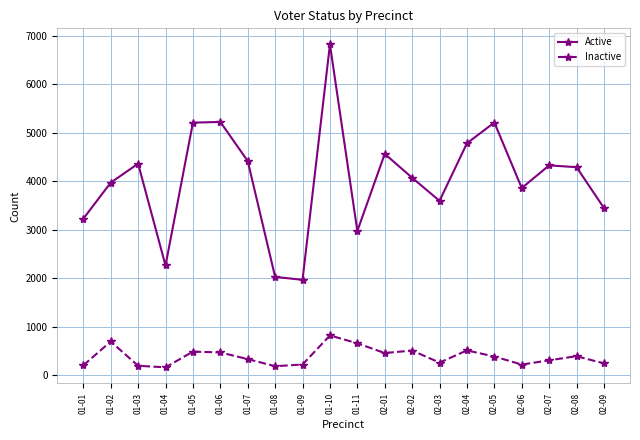

What is the difference between the second highest and second lowest values in the Active series?

3197